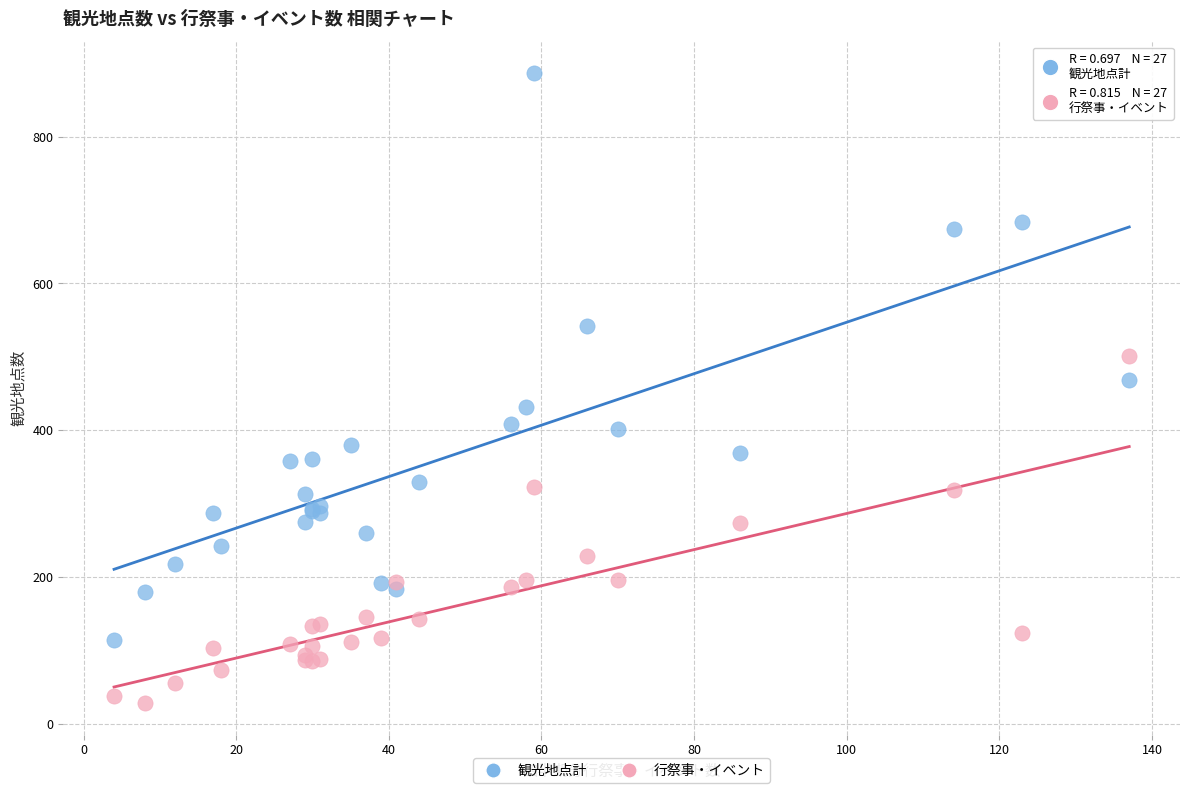

Which series contains the lowest Y value?

行祭事・イベント